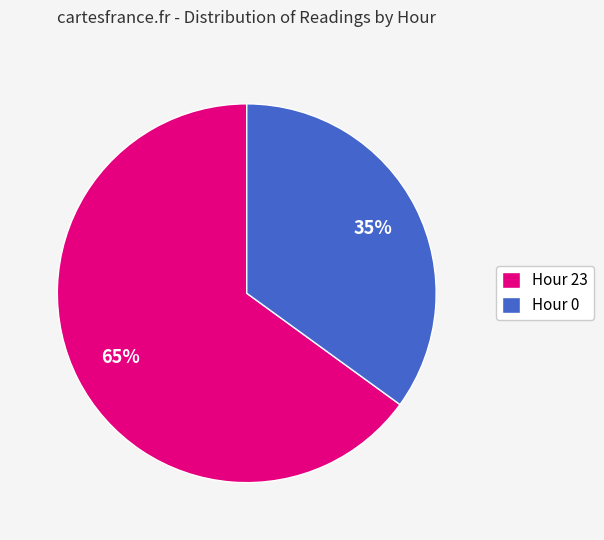

Is there a majority slice in this chart?

Yes